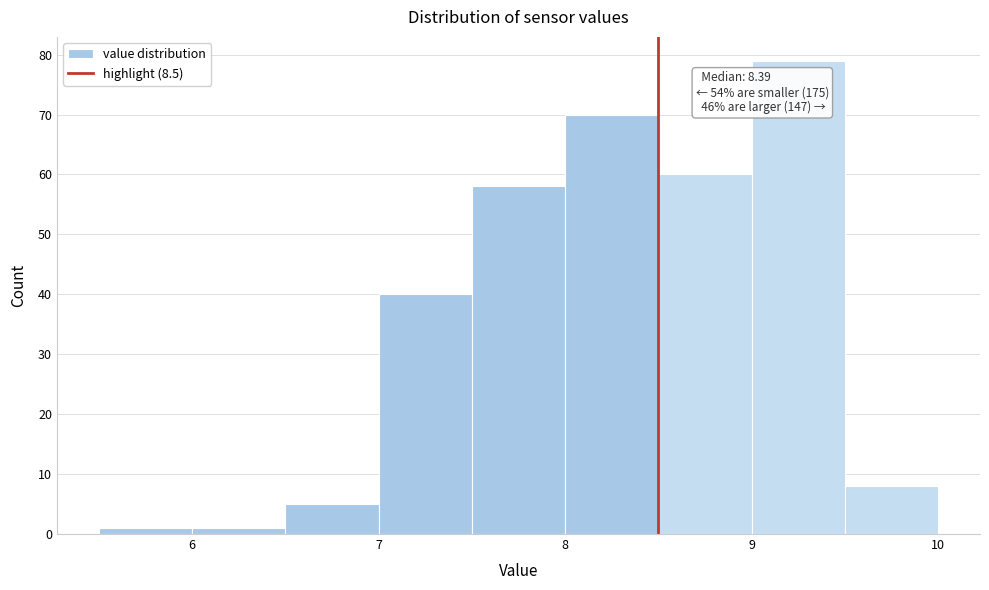

Over which range of the x-axis is the bar tallest?

9.0 to 9.5